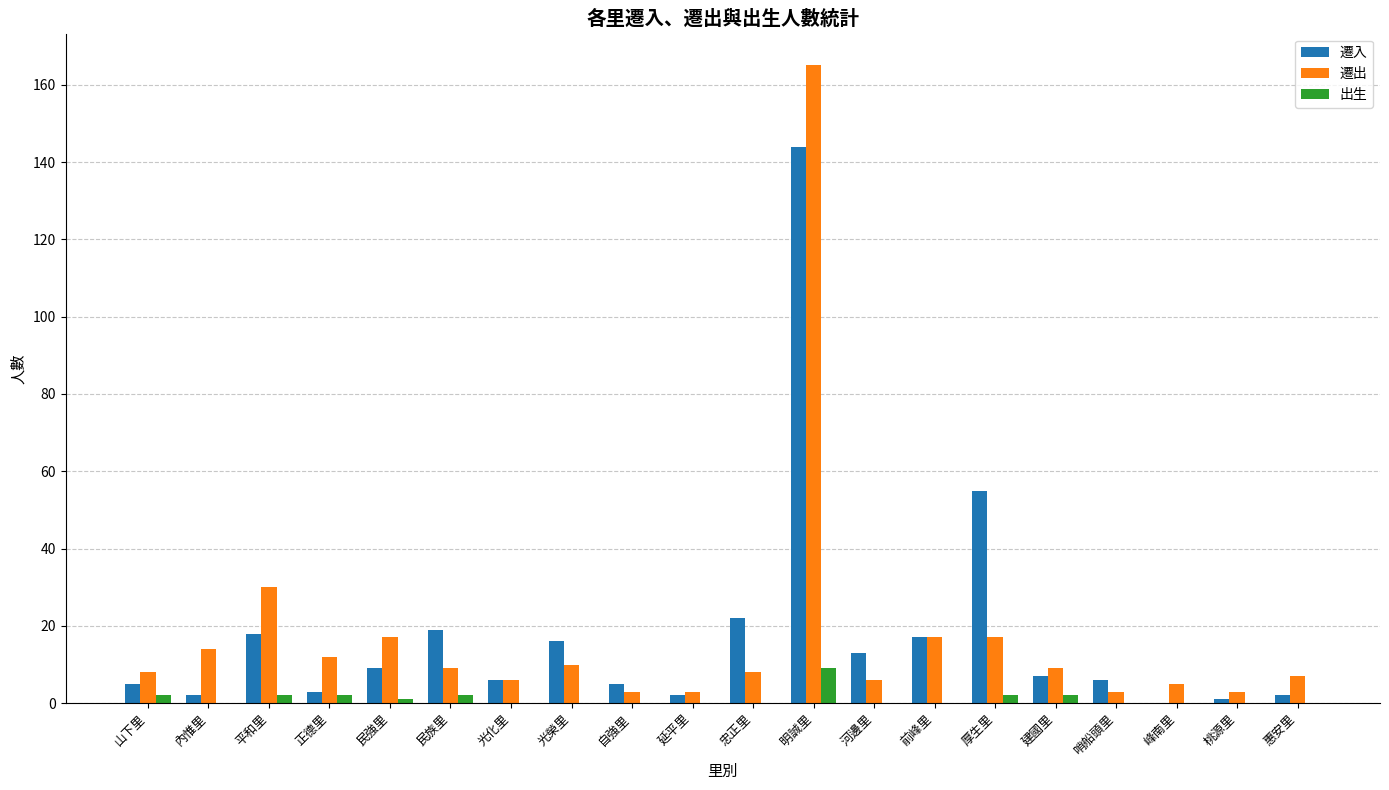

How many groups of bars are there?

20